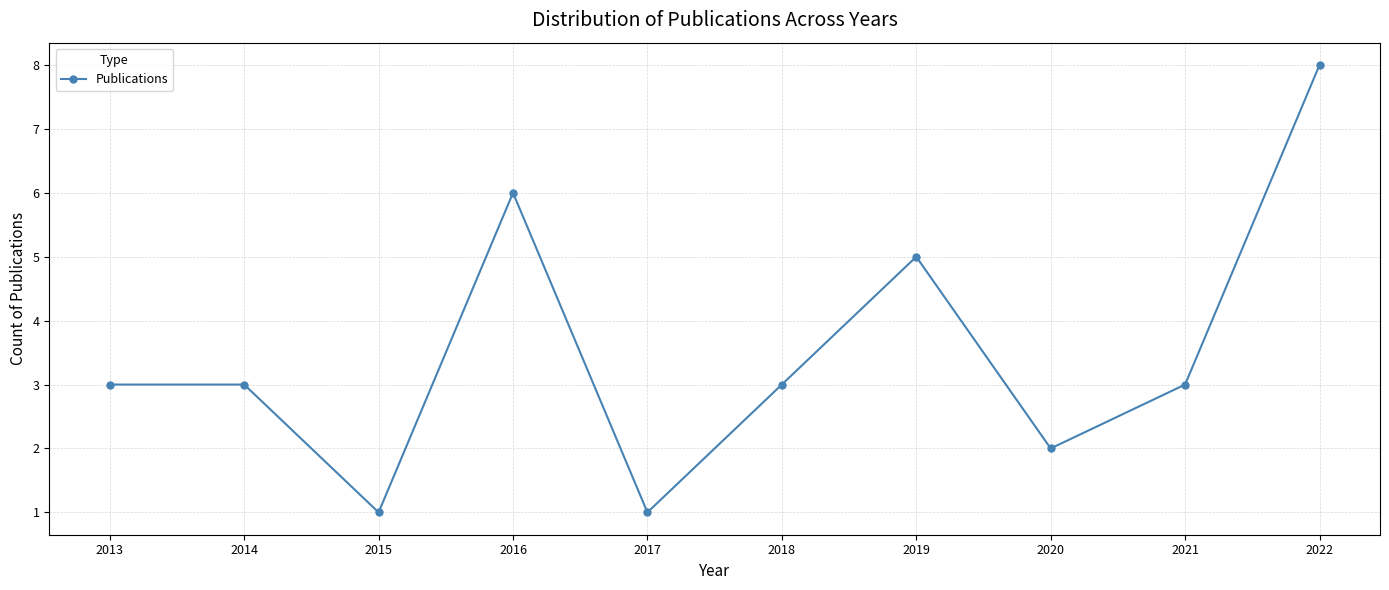

What is the greatest value displayed?

8